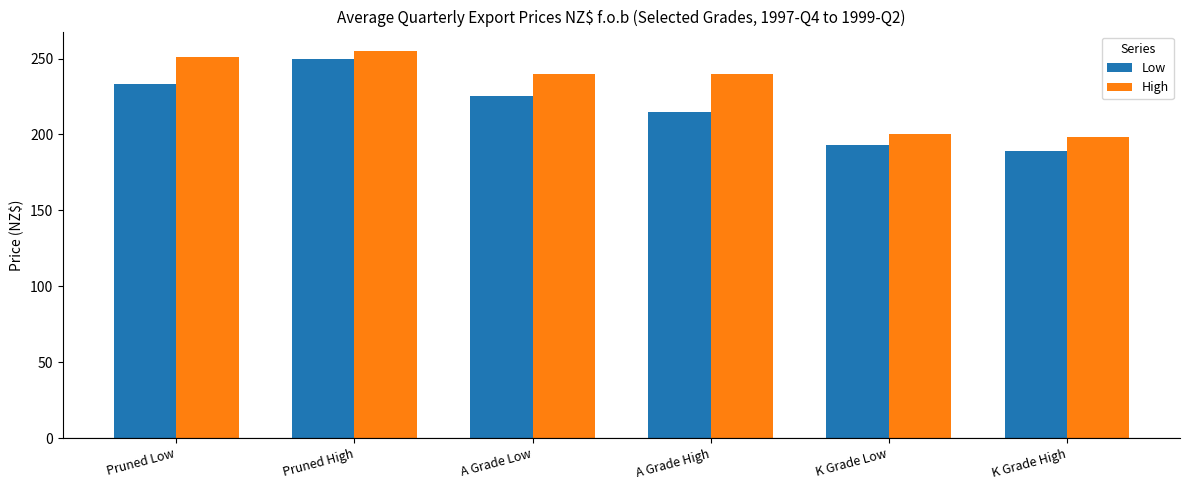

How many bars are there in each group?

2